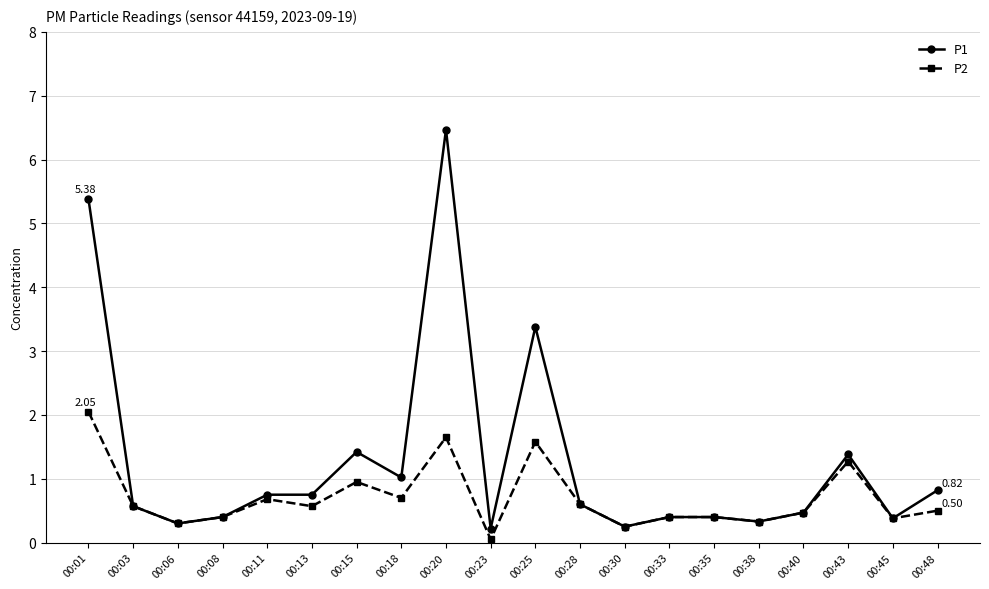

What value does the P2 series have at 00:13?

0.6